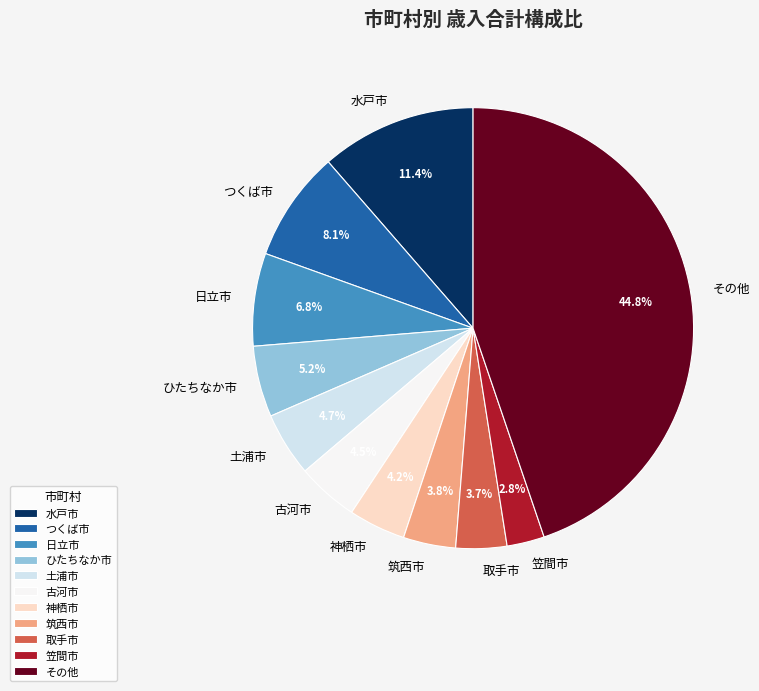

How much of the chart is everything except 筑西市?

96.2%